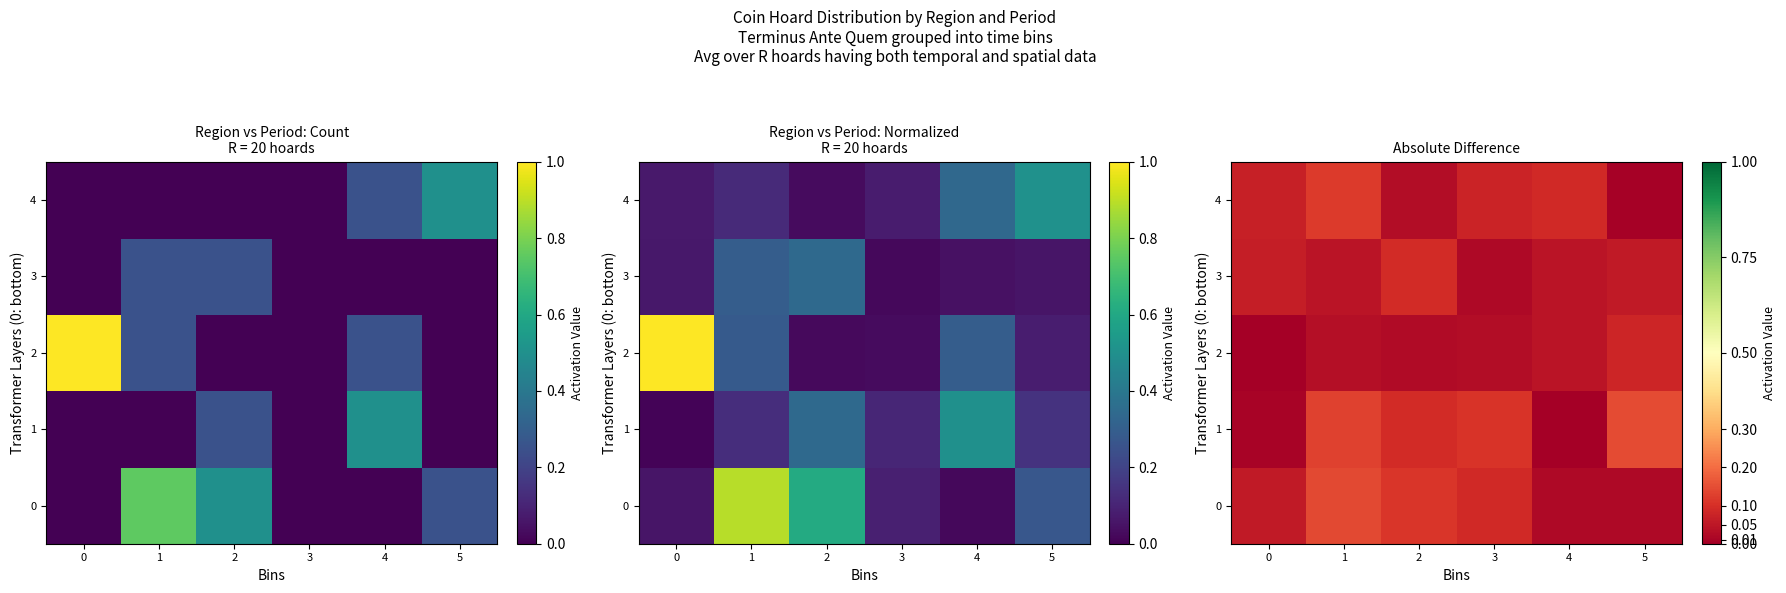

At which category does the chart reach its peak across all series?

5